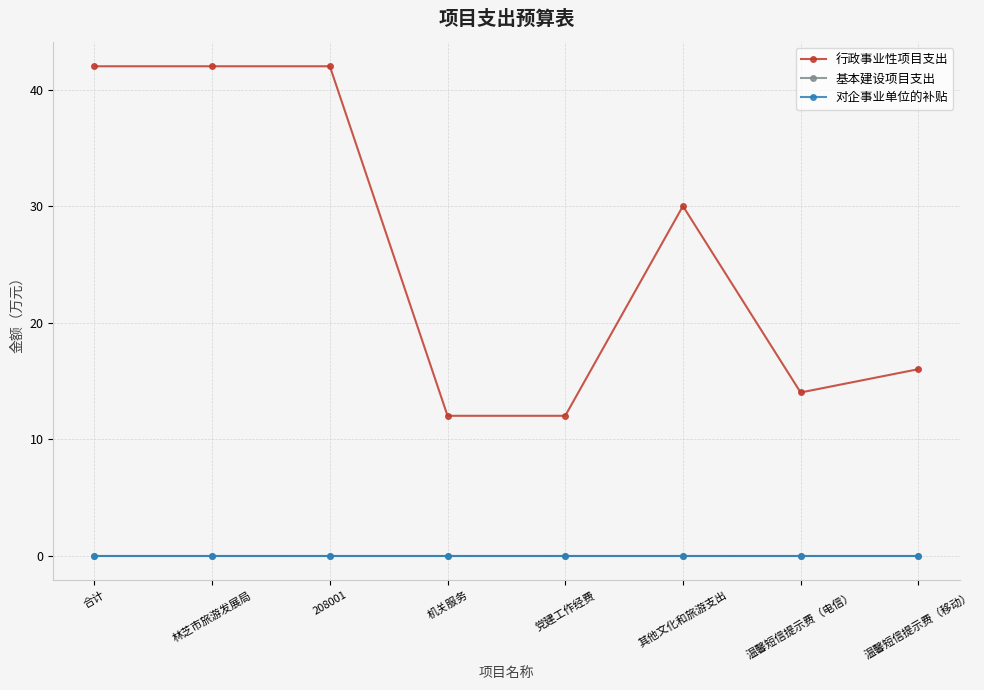

Does the chart have visible grid lines?

Yes